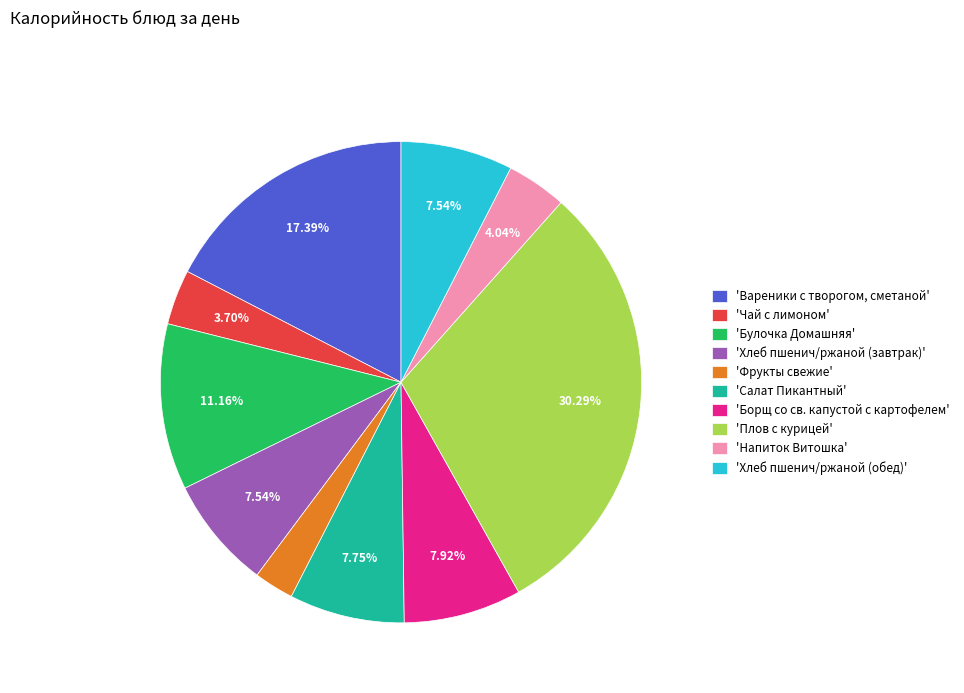

Which slice is the smallest?

'Фрукты свежие'